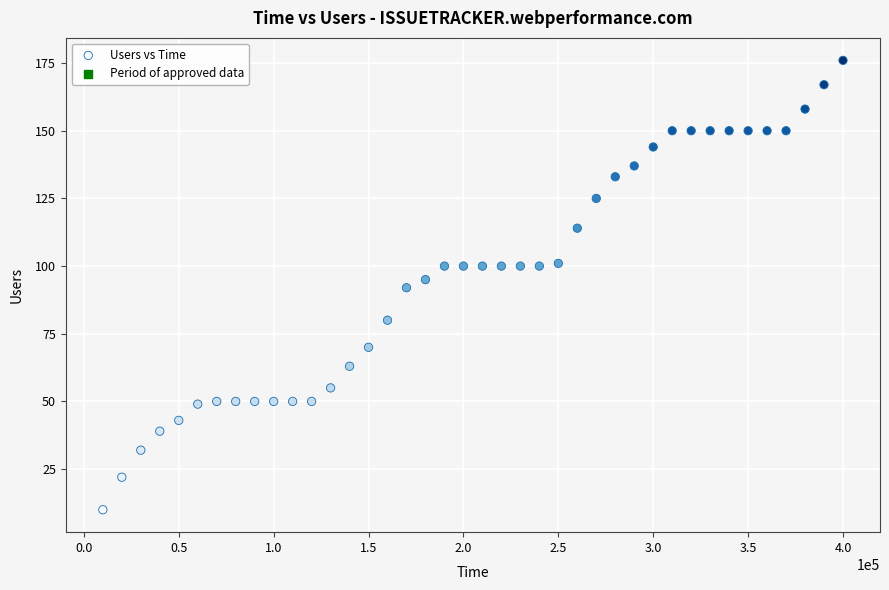

What is the range of X values (max minus min)?

390000